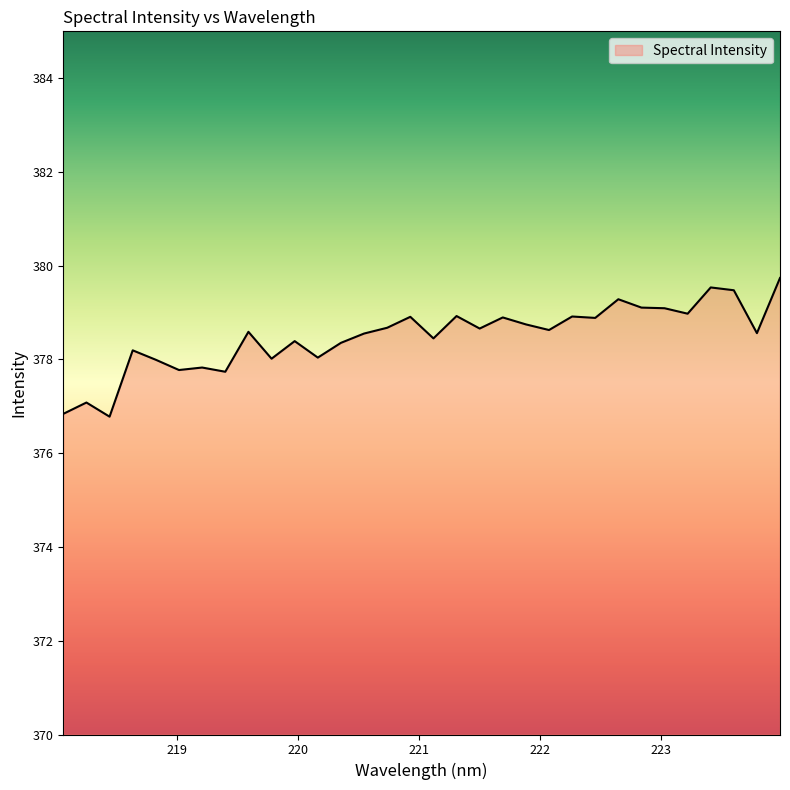

What is the difference between the maximum and minimum values?

3.0